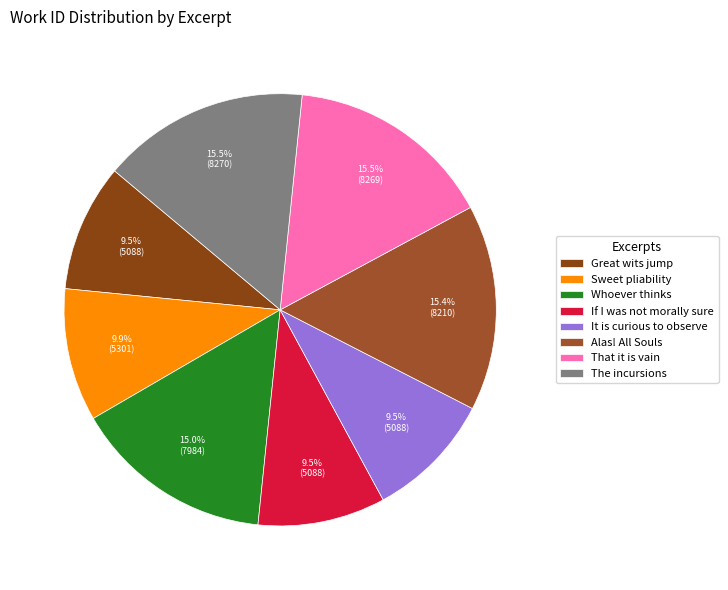

Which slice is the smallest?

Great wits jump